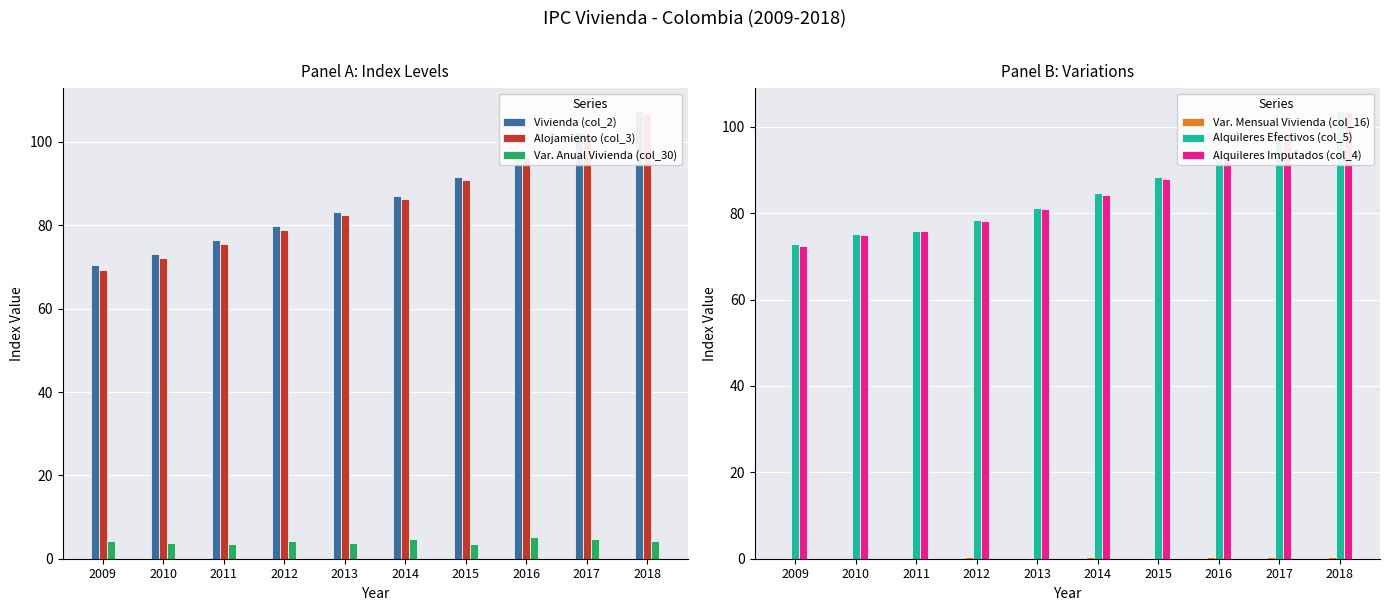

How many values in the Alquileres Imputados (col_4) series are below 84?

5